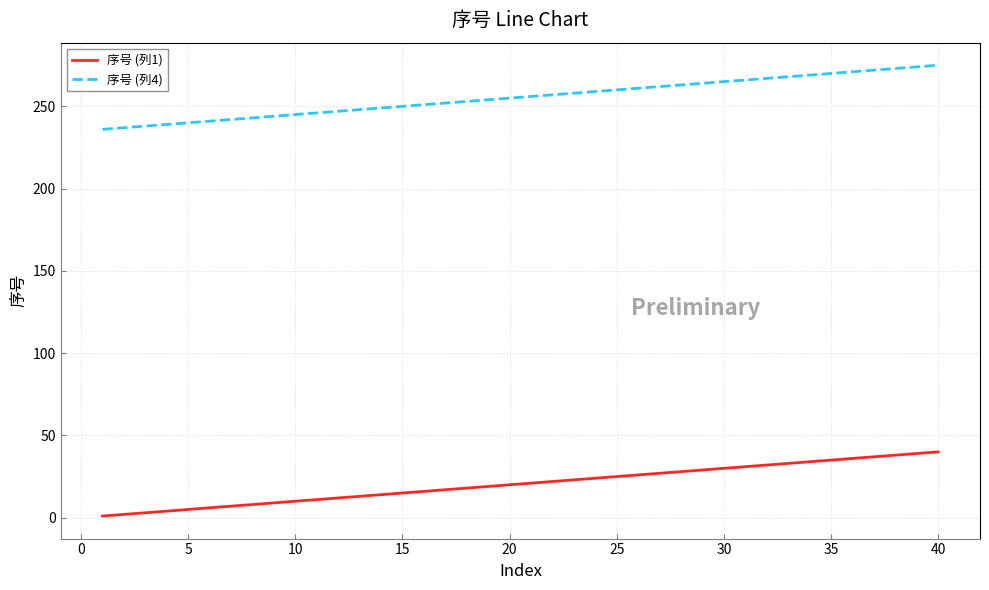

List the series in order of their peak value, lowest first.

序号 (列1), 序号 (列4)